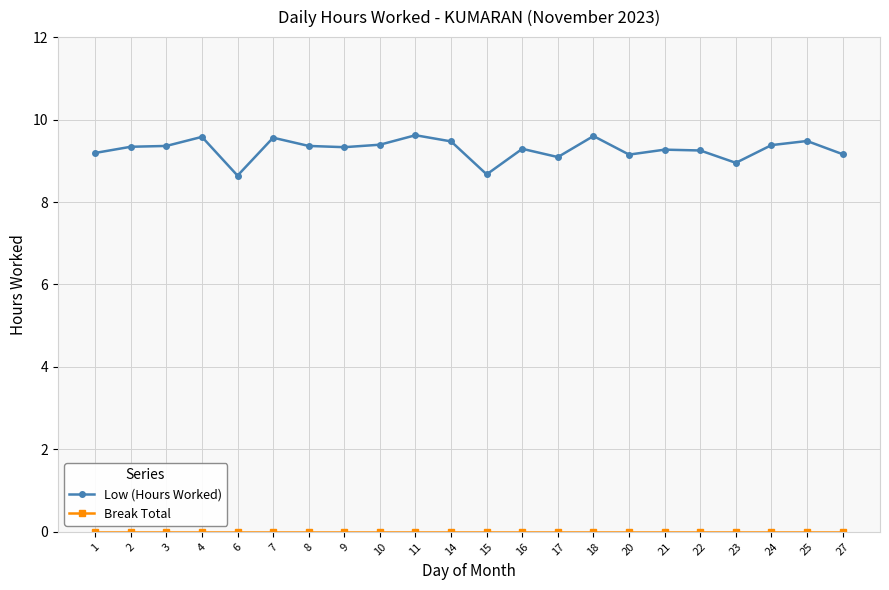

What is the difference between the second highest and second lowest values in the Low (Hours Worked) series?

0.9